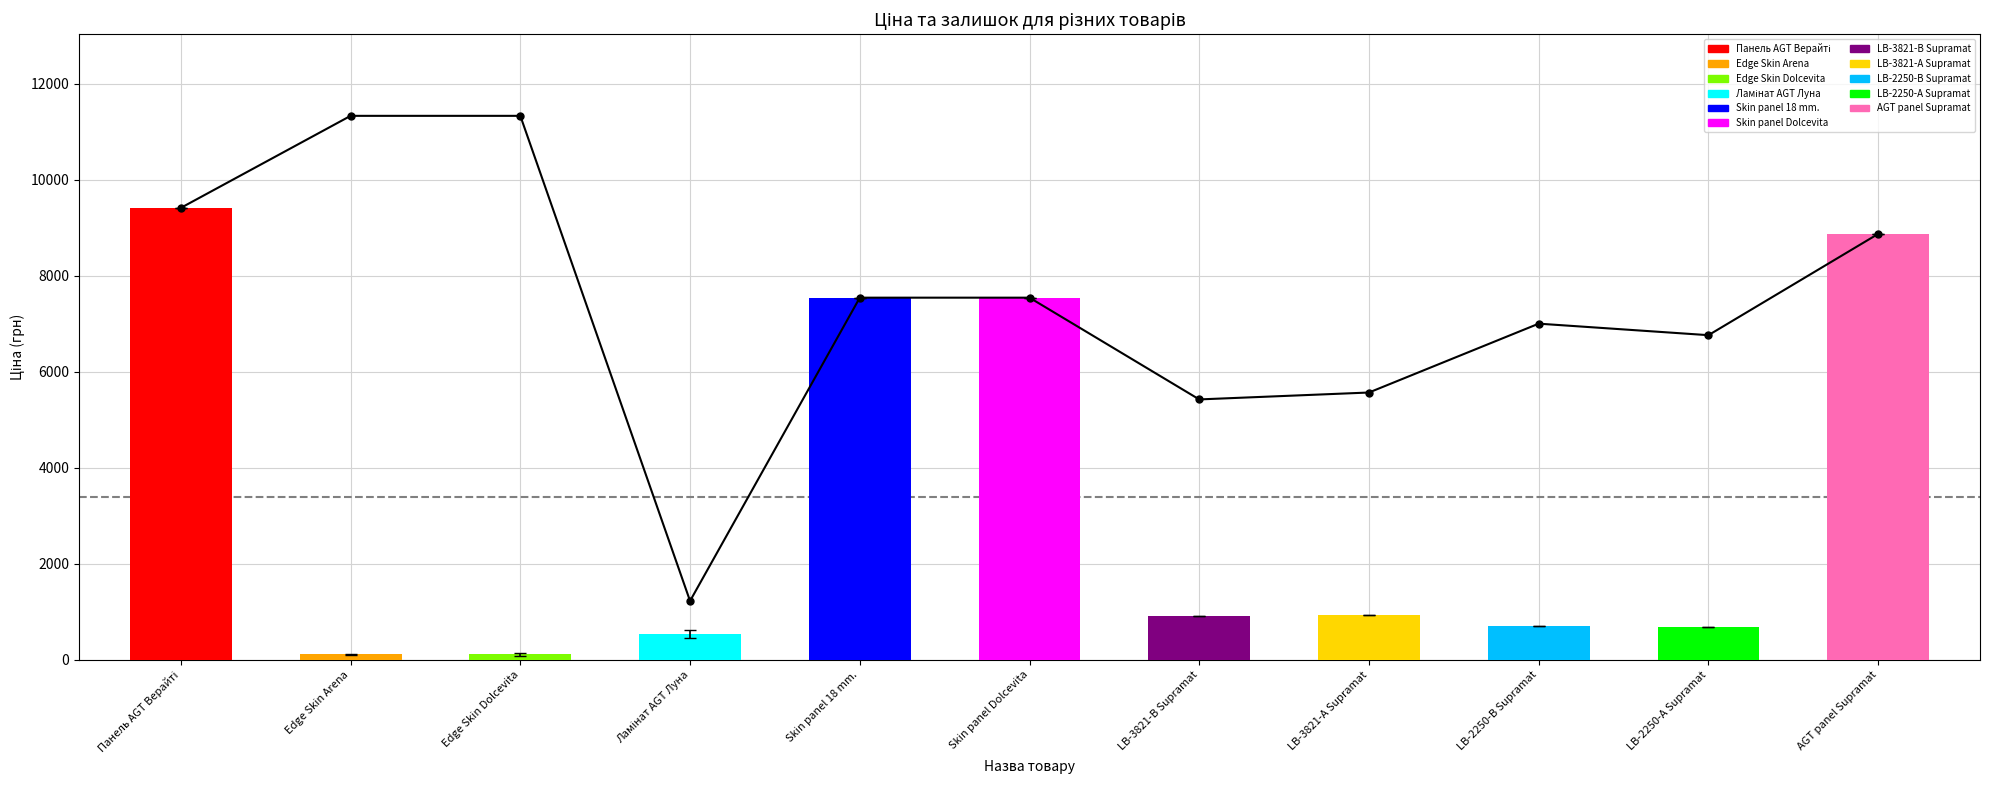

Reading left to right, what are all the values shown in this chart?

9416.9	11334.0	11334.0	1227.2	7545.9	7545.9	5425.9	5569.9	7004.3	6764.4	8874.6